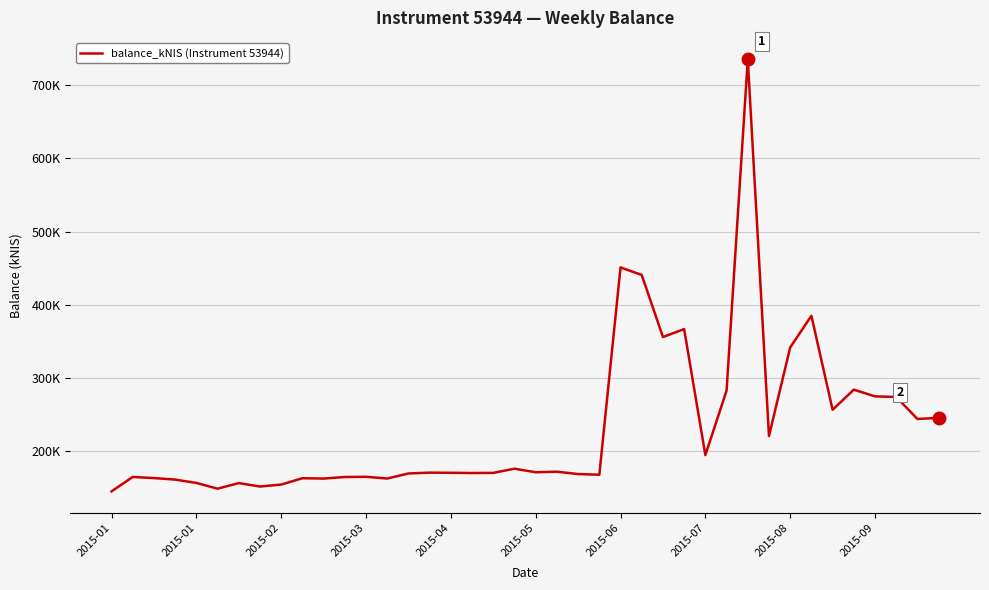

Which label corresponds to the largest value in the chart?

30